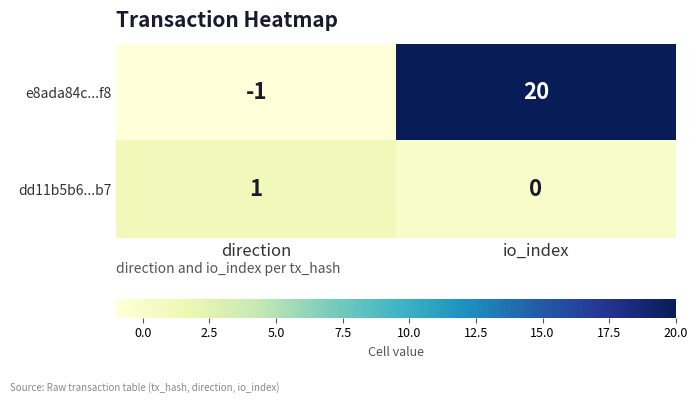

At which category is the sum across all series the highest?

io_index